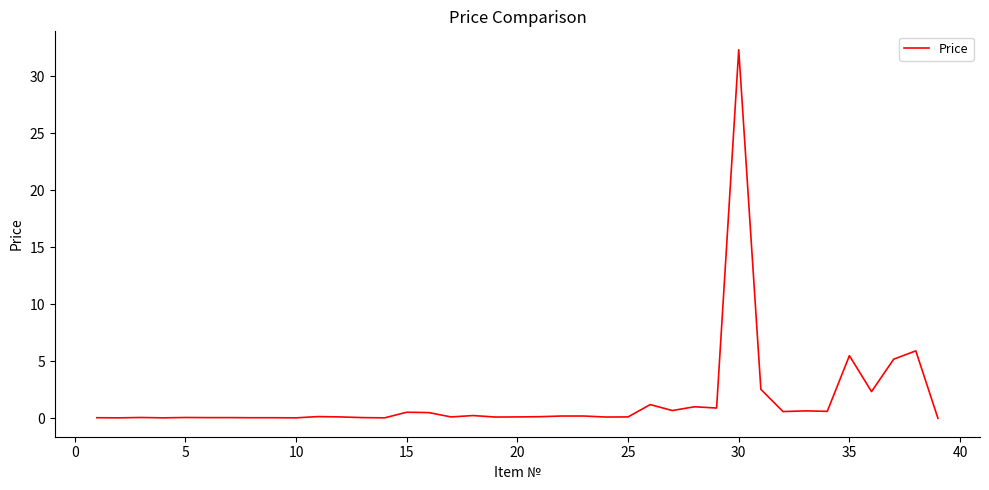

What is the difference between the maximum and minimum values?

32.3